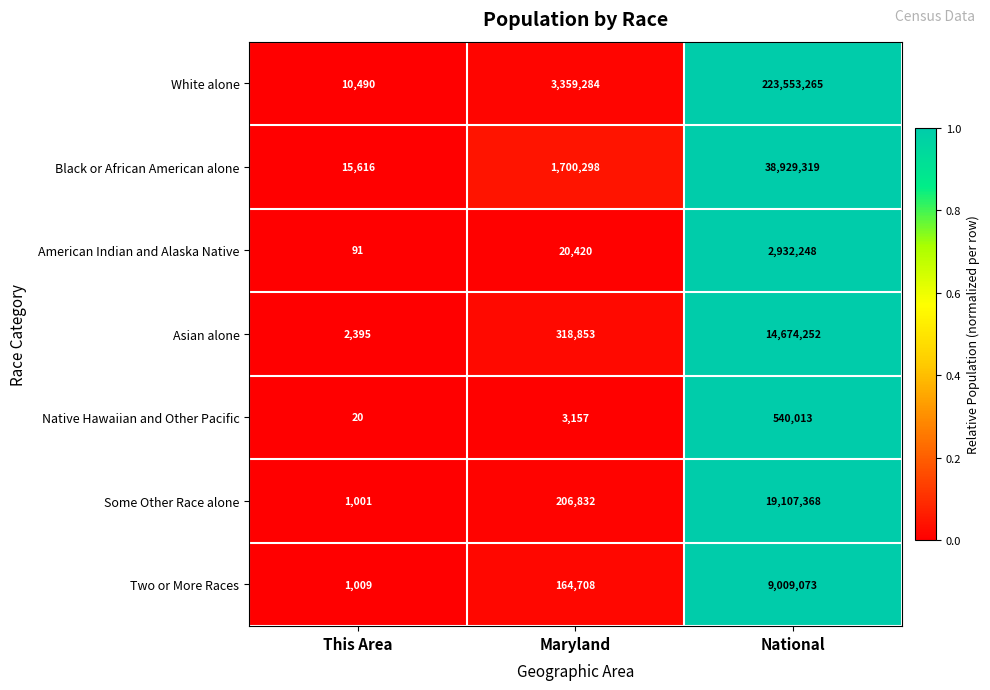

What is the greatest value displayed?

223553265